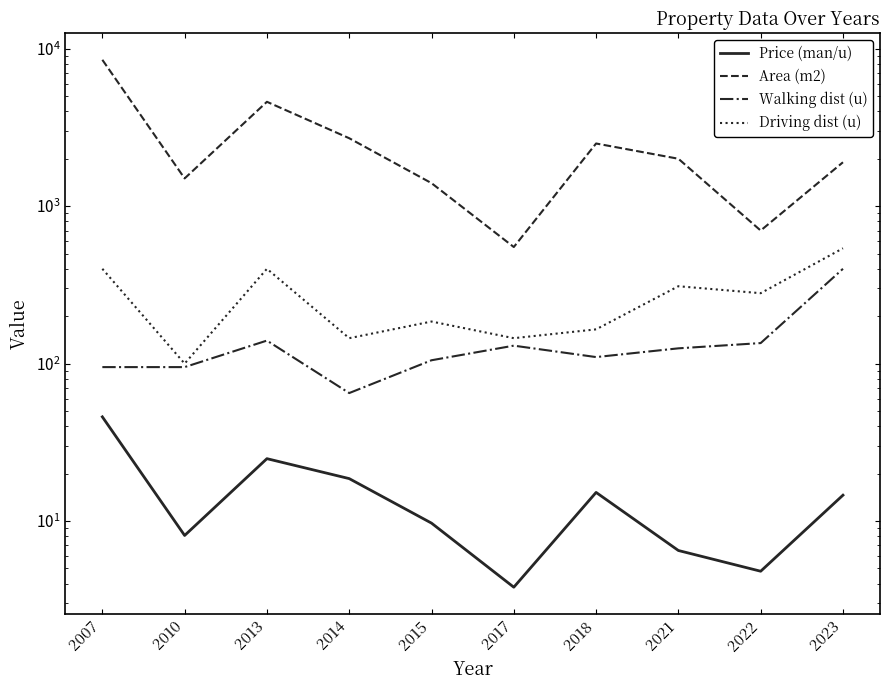

What is the sum of all Price (man/u) values?

152.1